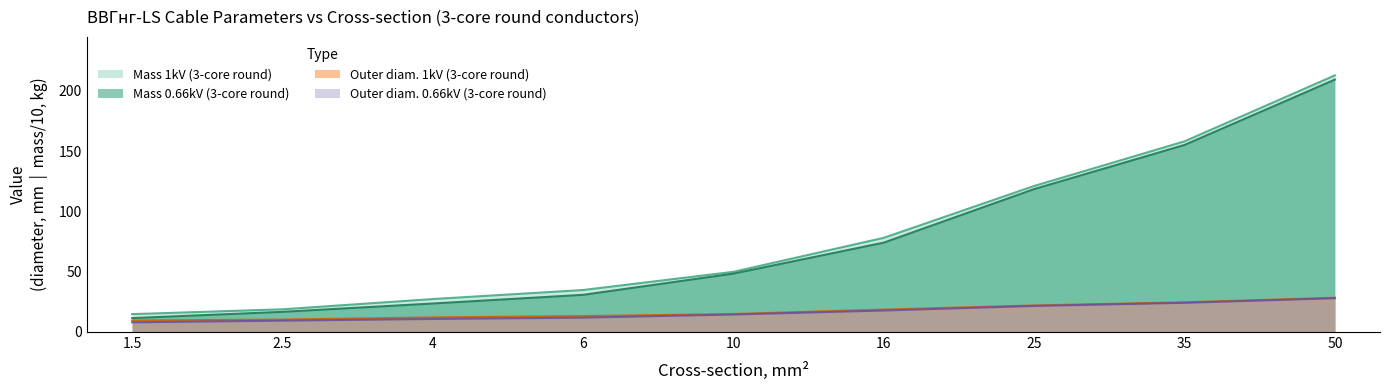

What is the sum of all Mass 1kV (3-core round) values?

715.7